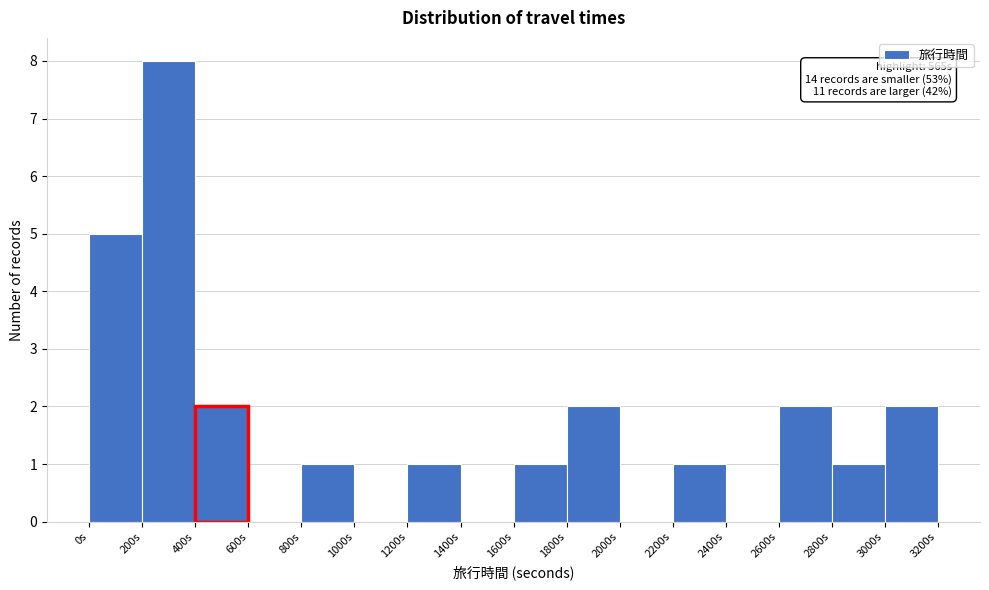

Over which range of the x-axis is the bar tallest?

200 to 400